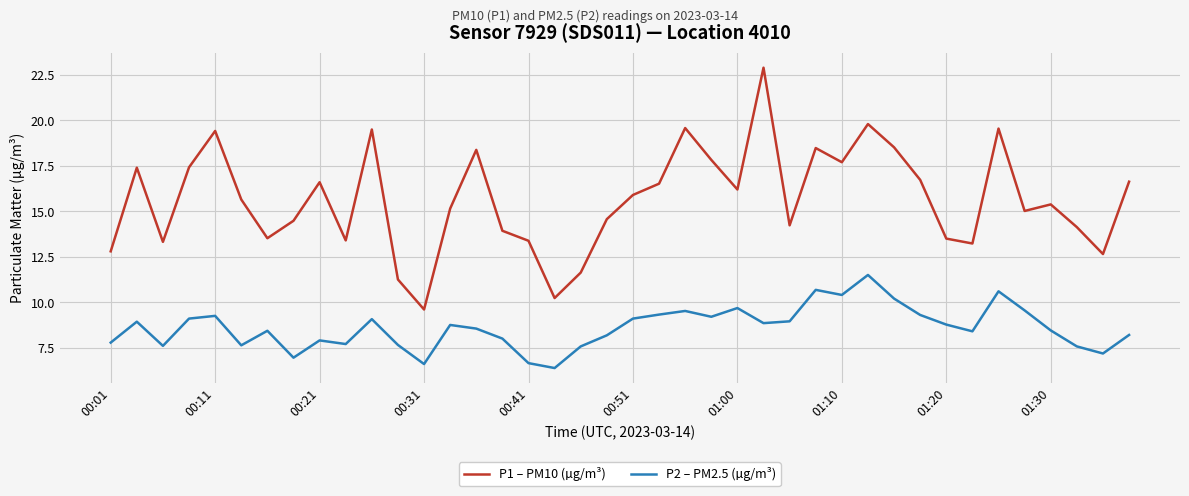

Rank the series by their average value, from highest to lowest.

P1 – PM10 (µg/m³), P2 – PM2.5 (µg/m³)